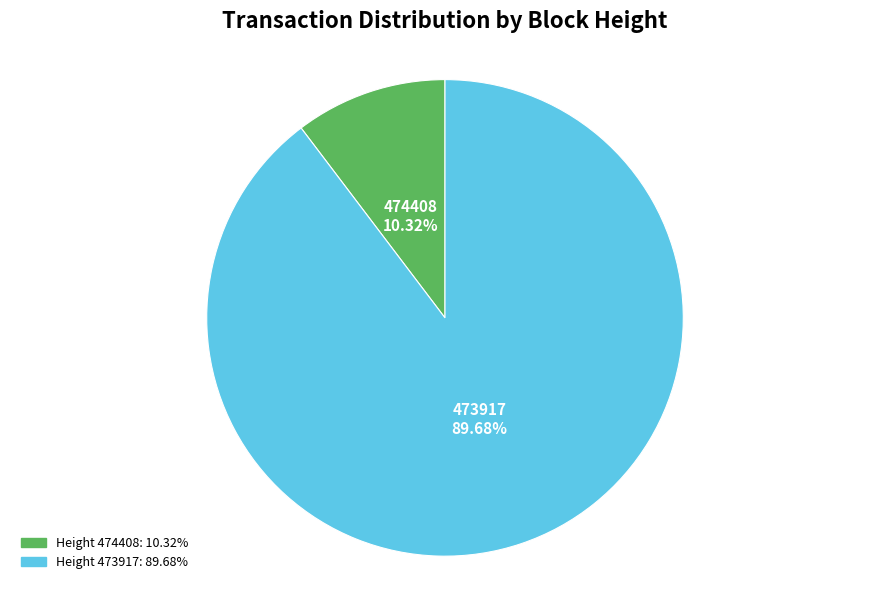

Does any single category account for the majority?

Yes